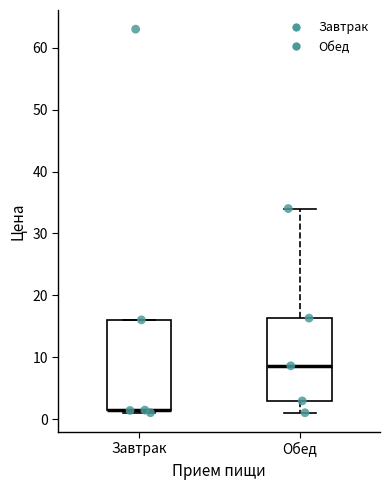

Where is the upper edge of the box for Обед on the y-axis? The values are not printed on the chart, so give them approximately, as read against the axis.

16